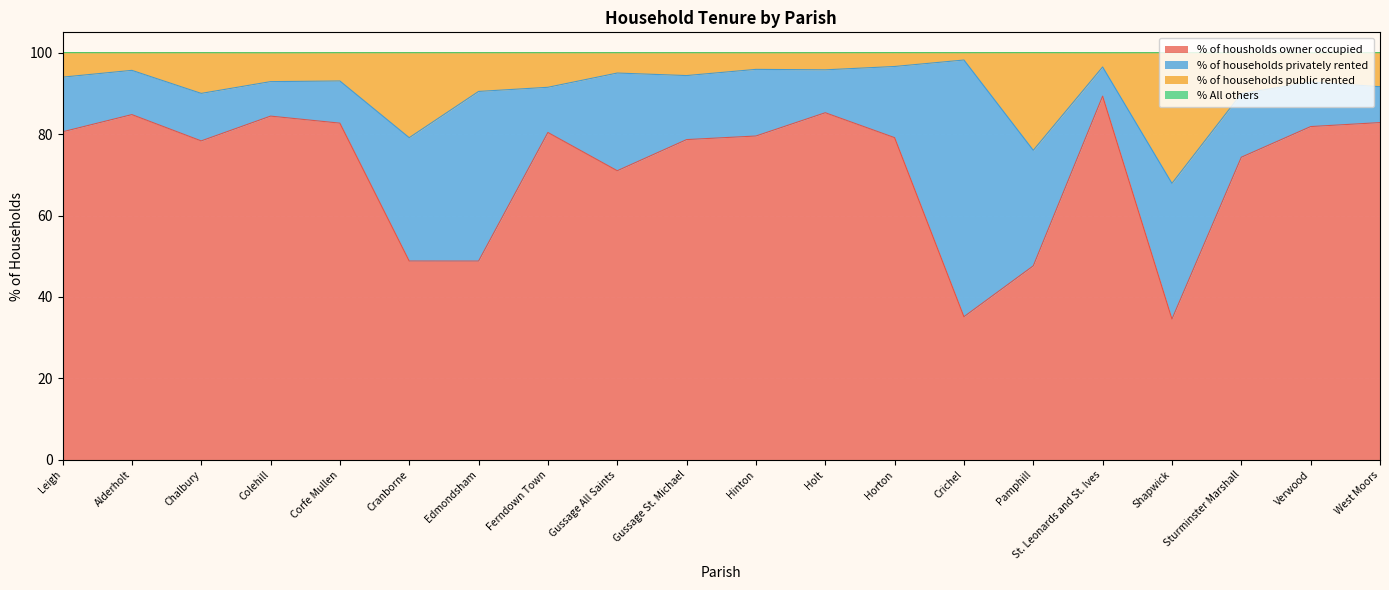

Where is % of housholds owner occupied nearest to the value 61?

Gussage All Saints